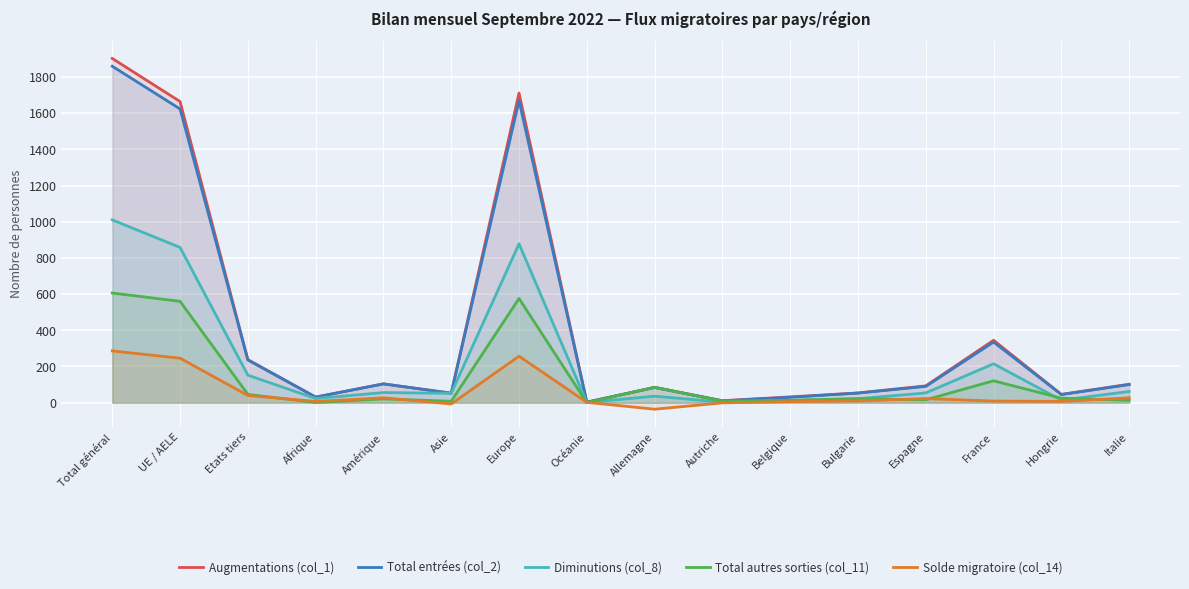

Reading left to right, transcribe all the data shown in this chart.

Augmentations (col_1): Total général=1902	UE / AELE=1664	Etats tiers=238	Afrique=31	Amérique=104	Asie=53	Europe=1711	Océanie=3	Allemagne=85	Autriche=11	Belgique=32	Bulgarie=54	Espagne=93	France=345	Hongrie=46	Italie=102
Total entrées (col_2): Total général=1859	UE / AELE=1623	Etats tiers=236	Afrique=31	Amérique=104	Asie=52	Europe=1669	Océanie=3	Allemagne=84	Autriche=10	Belgique=30	Bulgarie=53	Espagne=90	France=335	Hongrie=45	Italie=100
Diminutions (col_8): Total général=1010	UE / AELE=858	Etats tiers=152	Afrique=23	Amérique=56	Asie=52	Europe=878	Océanie=1	Allemagne=36	Autriche=3	Belgique=13	Bulgarie=22	Espagne=54	France=215	Hongrie=14	Italie=62
Total autres sorties (col_11): Total général=606	UE / AELE=560	Etats tiers=46	Afrique=1	Amérique=21	Asie=8	Europe=576	Océanie=0	Allemagne=85	Autriche=9	Belgique=13	Bulgarie=22	Espagne=16	France=121	Hongrie=25	Italie=13
Solde migratoire (col_14): Total général=286	UE / AELE=246	Etats tiers=40	Afrique=7	Amérique=27	Asie=-7	Europe=257	Océanie=2	Allemagne=-36	Autriche=-1	Belgique=6	Bulgarie=10	Espagne=23	France=9	Hongrie=7	Italie=27